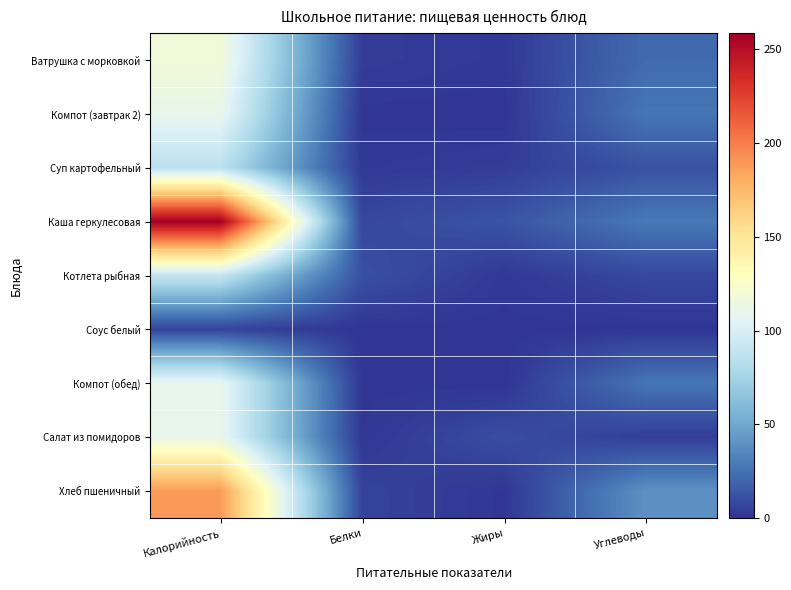

Which label corresponds to the smallest value in the chart?

Жиры